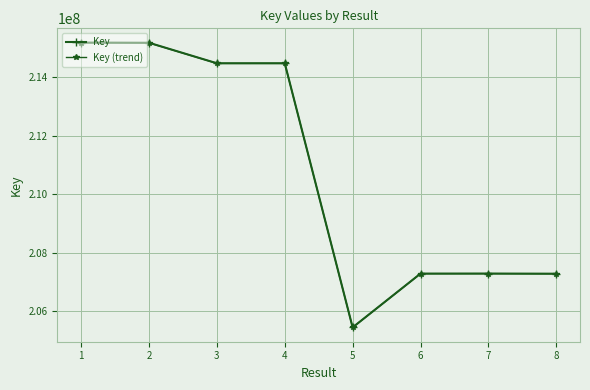

What is the sum of all Key values?

1686683923.0